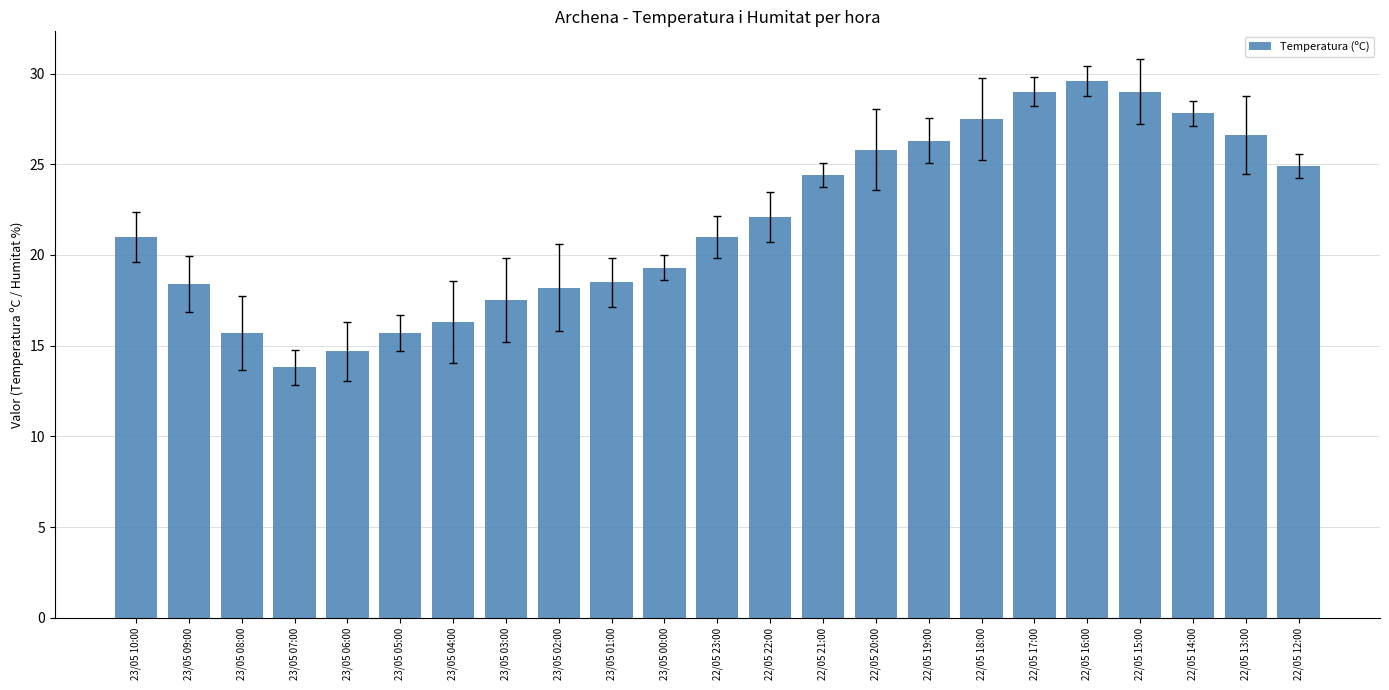

Which category has the lowest value across all series?

23/05 07:00